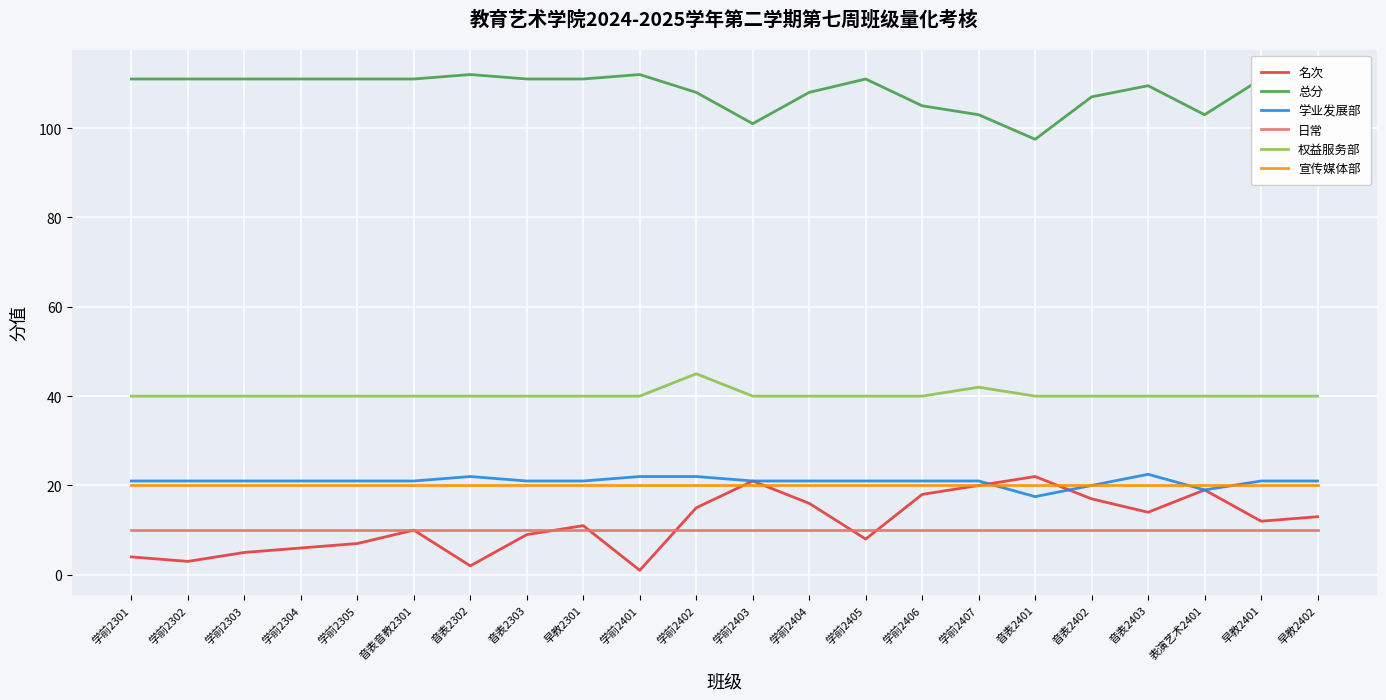

What position from the right is 音表2401?

6